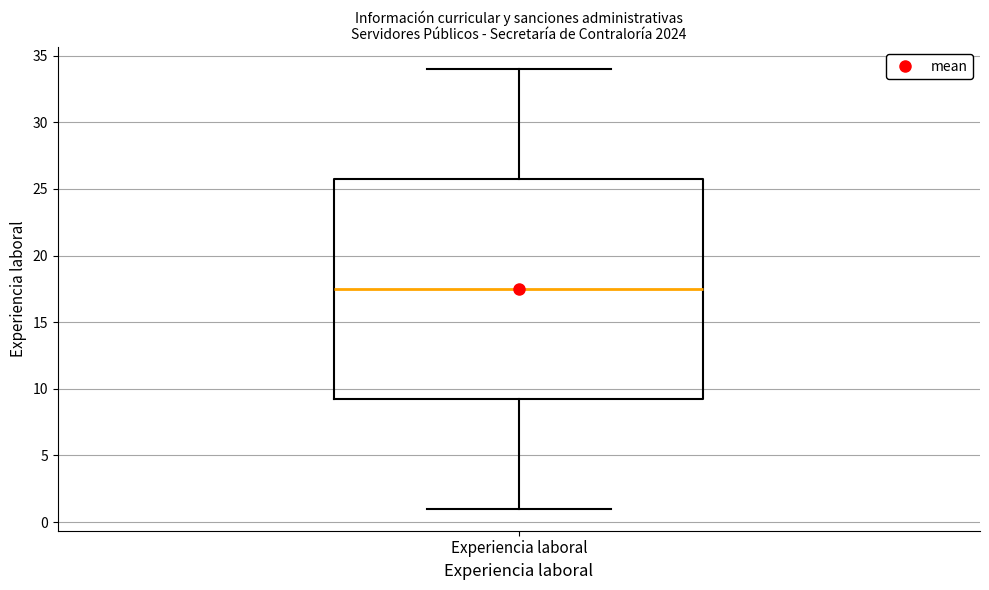

Where is the lower edge of the box for Experiencia laboral on the y-axis? The values are not printed on the chart, so give them approximately, as read against the axis.

9.5